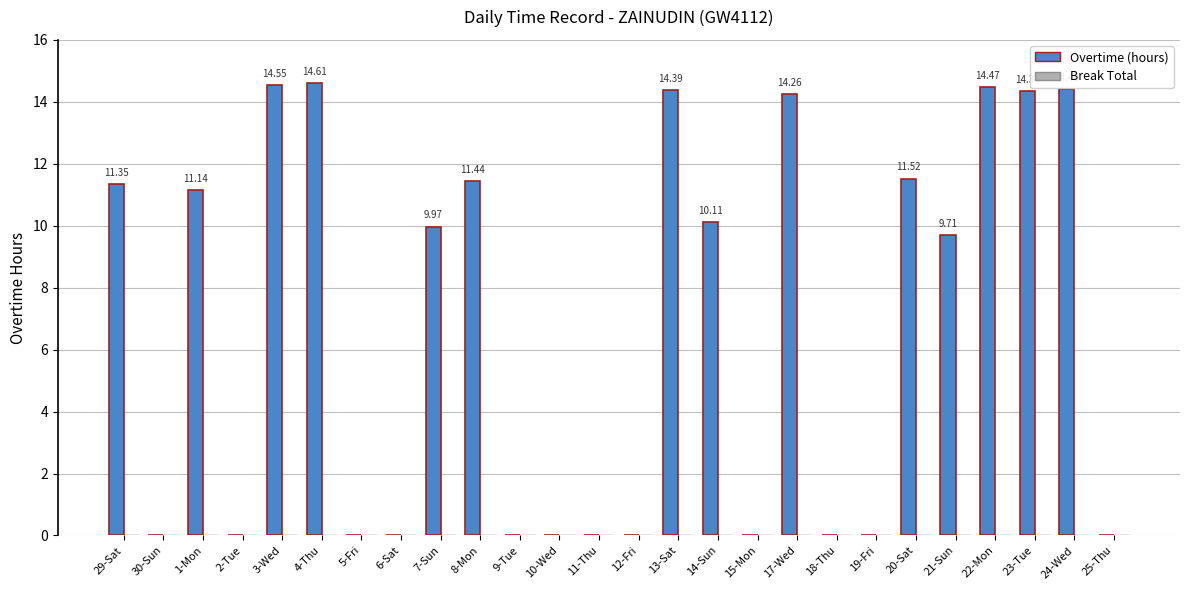

Which has a higher value, 1-Mon or 11-Thu?

1-Mon